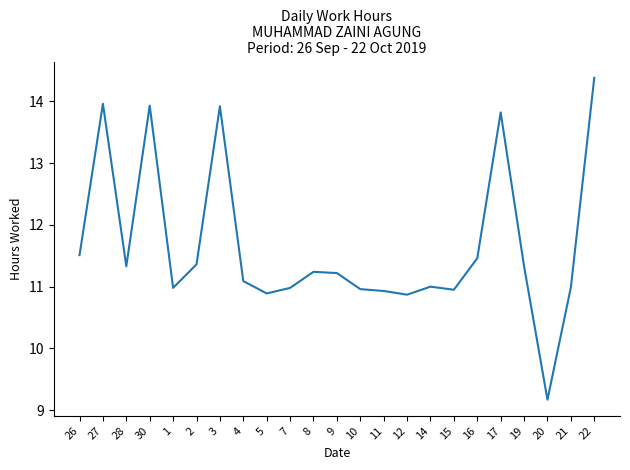

Which category has the lowest value across all series?

20